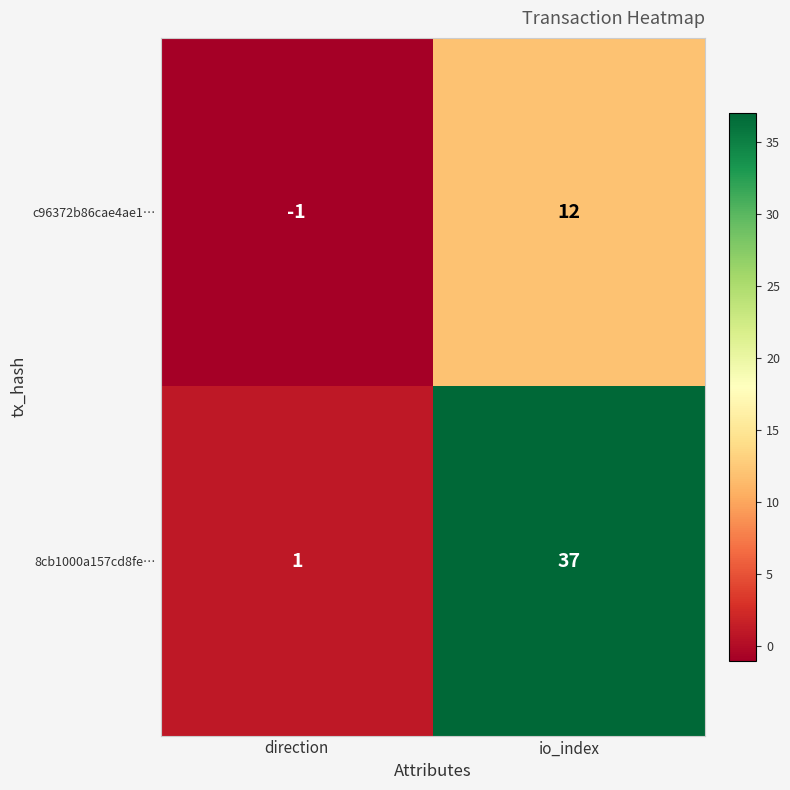

What is the difference between the maximum and minimum values in the c96372b86cae4ae1… series?

13